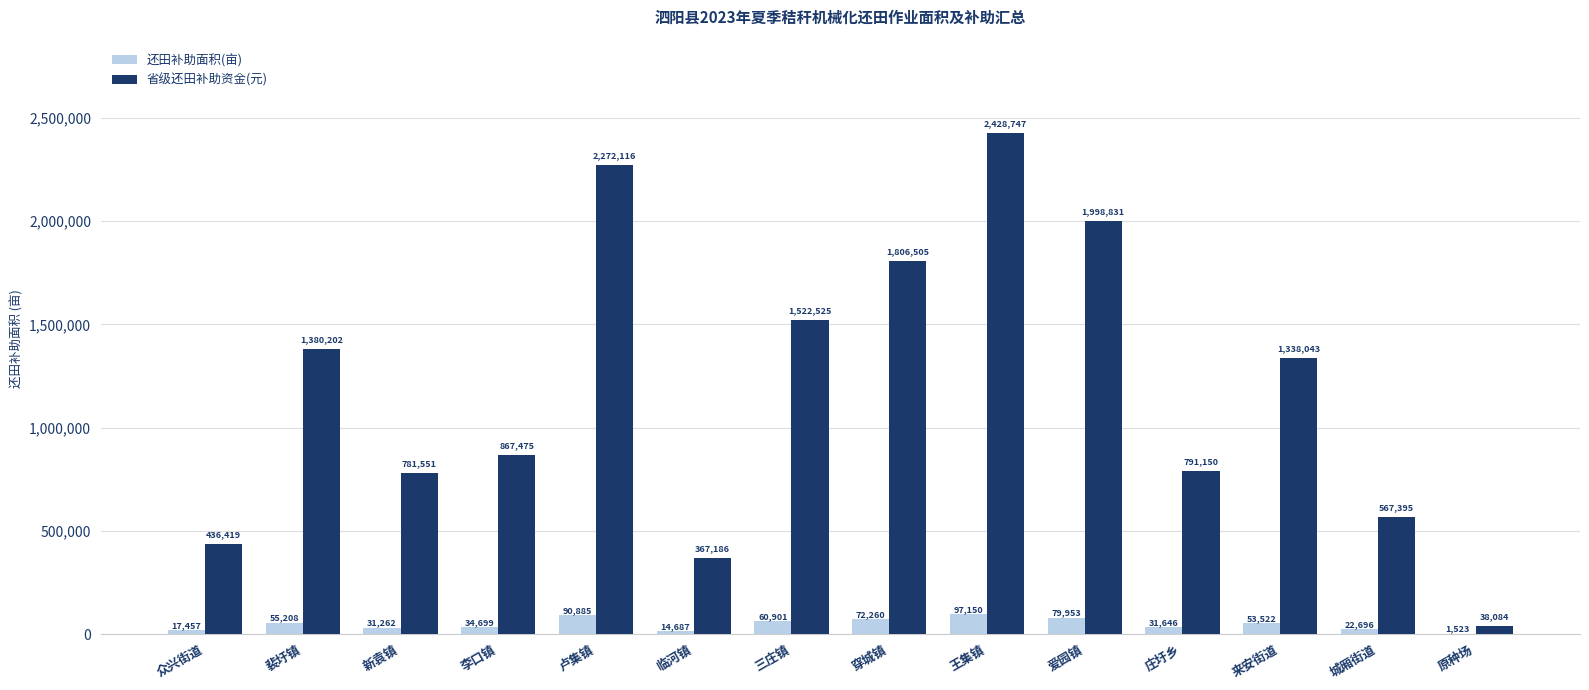

Read the 省级还田补助资金(元) value at 裴圩镇.

1380201.5